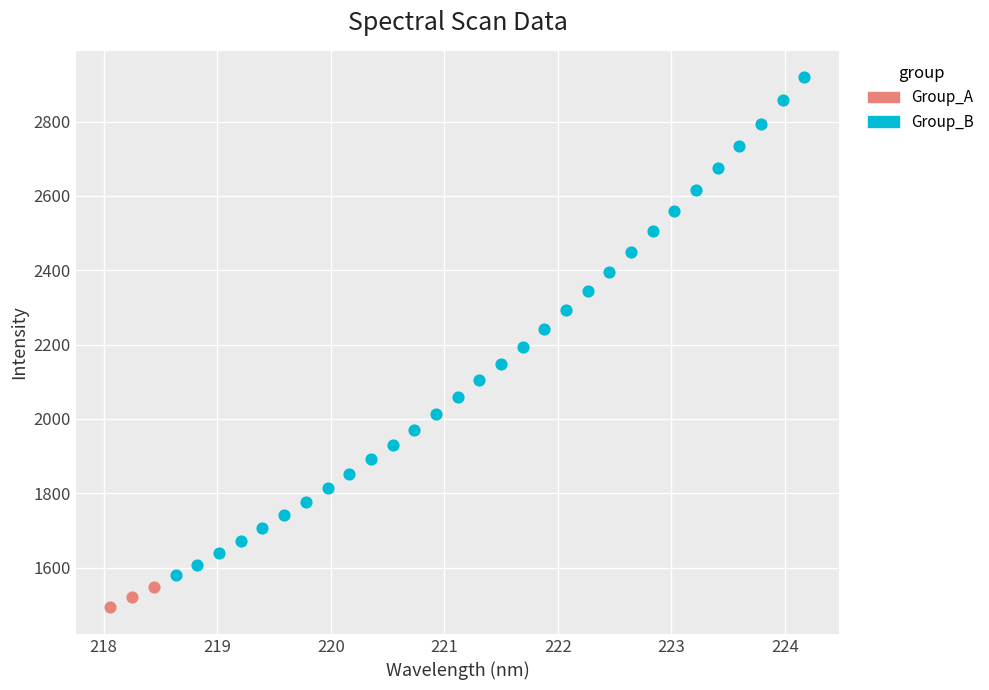

Which series reaches the minimum Y coordinate?

Group_A